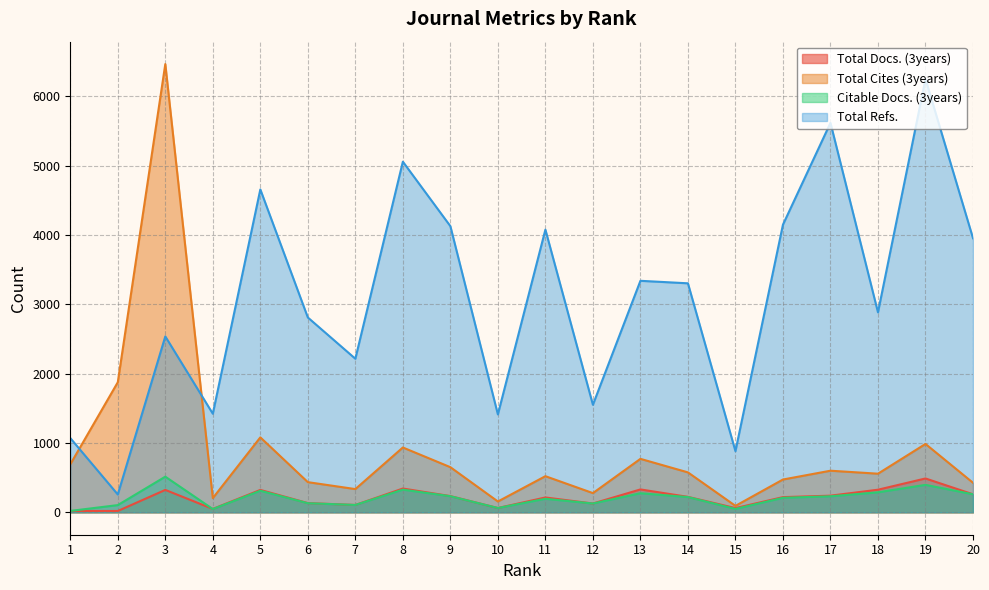

How many lines are shown in the chart?

4